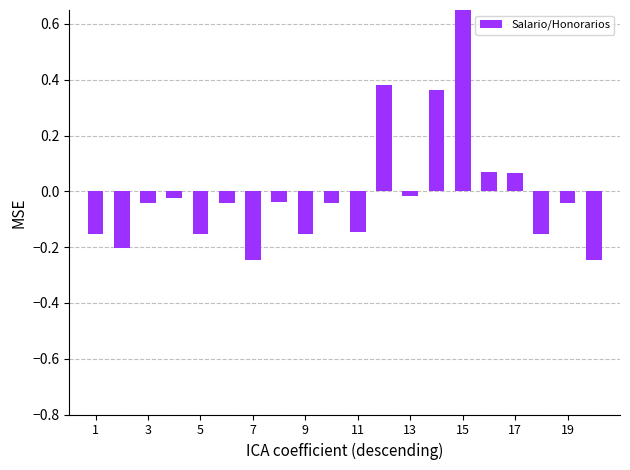

Is it true that the value at 15 is 1.2?

False